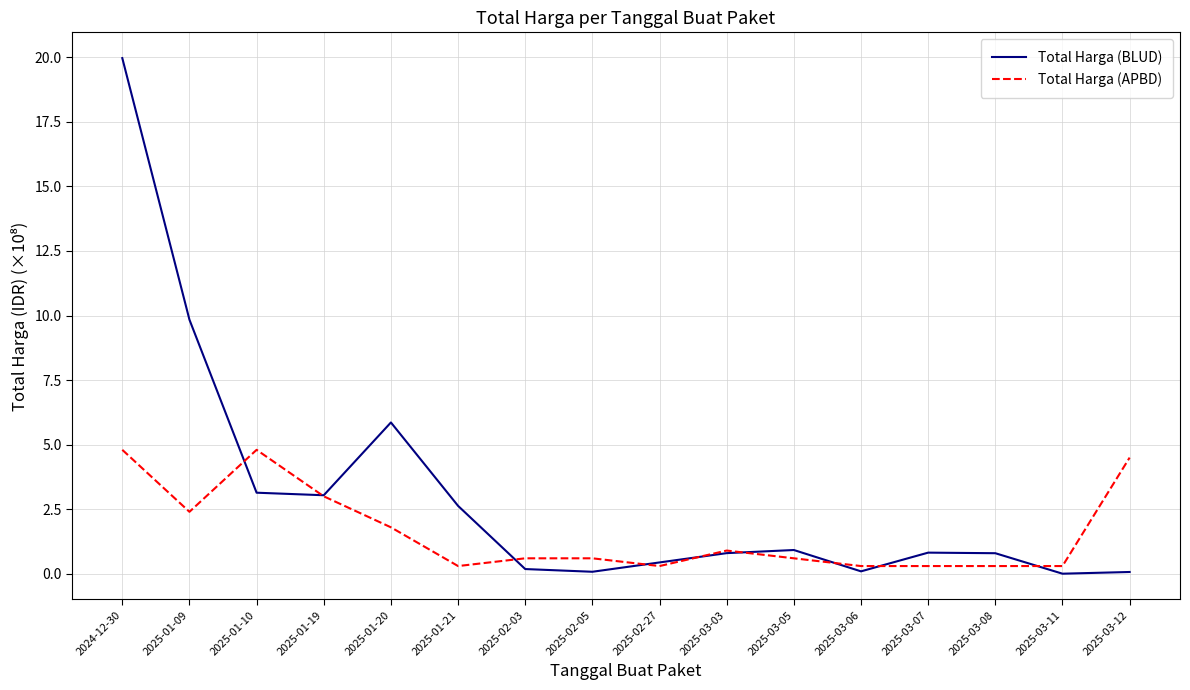

In Total Harga (BLUD), how many points are lower than both neighbors (excluding endpoints)?

4